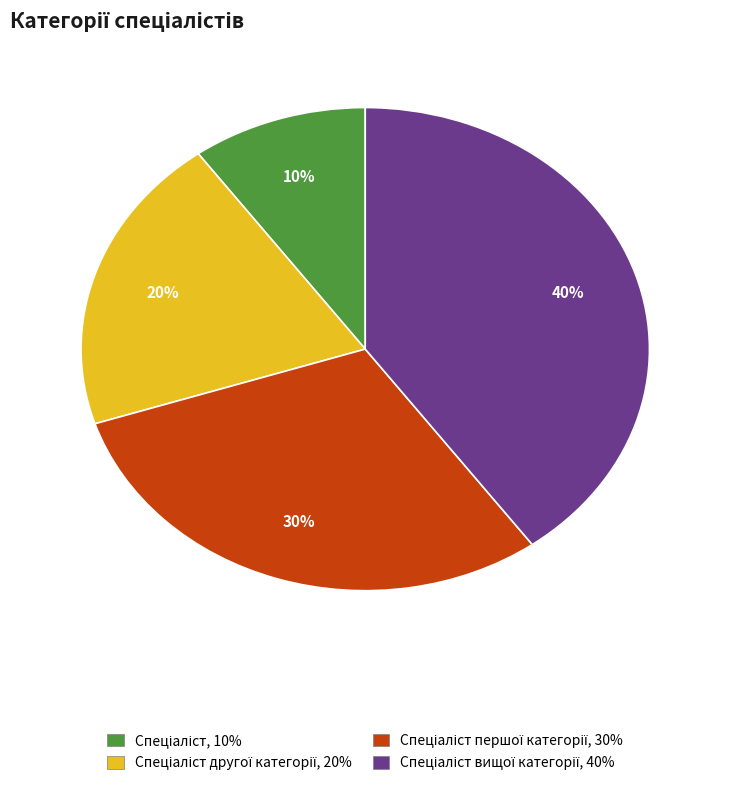

To the nearest percent, what is the difference between the largest and smallest slice percentages?

30%